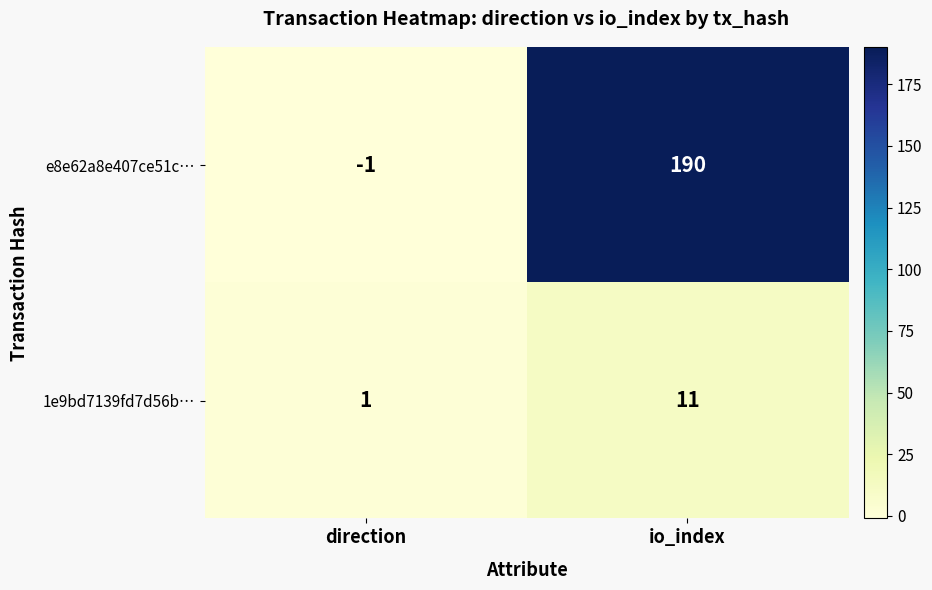

What is the smallest value displayed?

-1